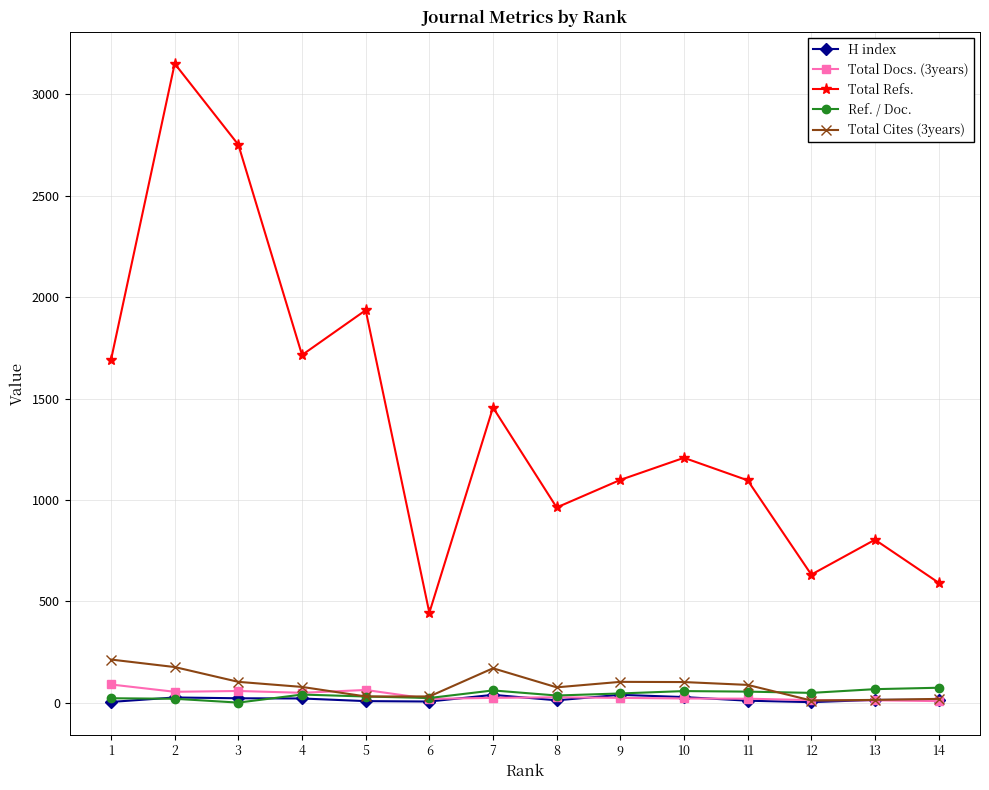

What is the total value across all series at 10?

1416.5